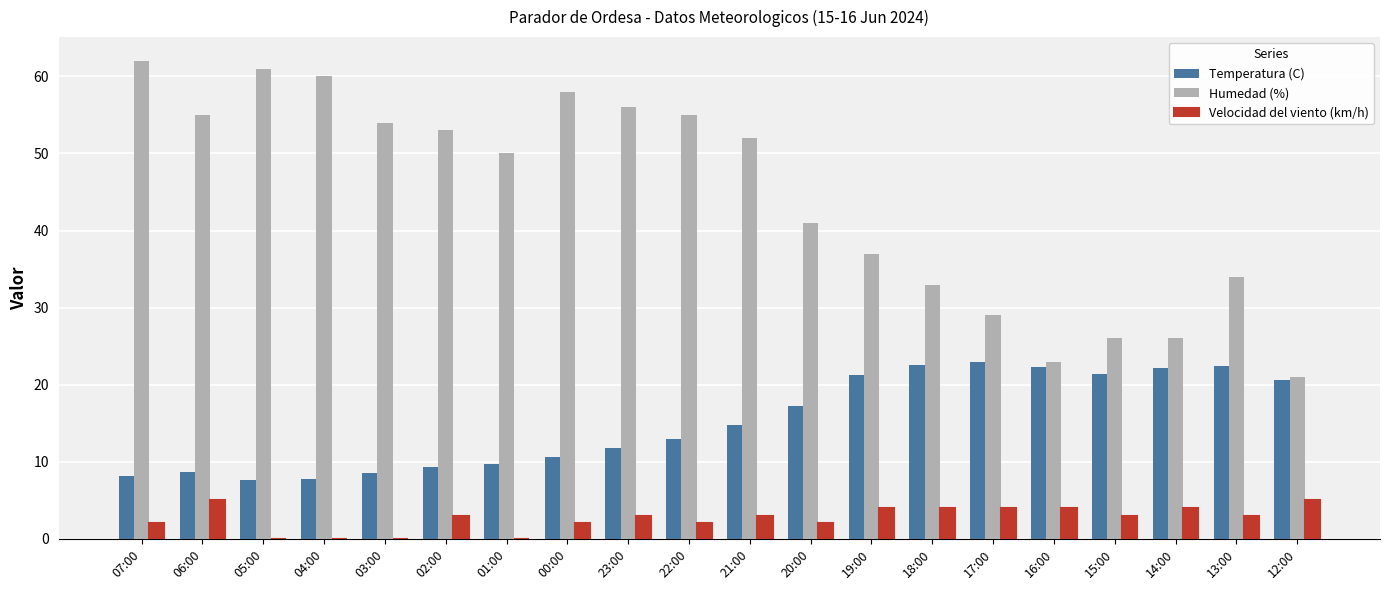

At which label does Velocidad del viento (km/h) first exceed 3?

06:00